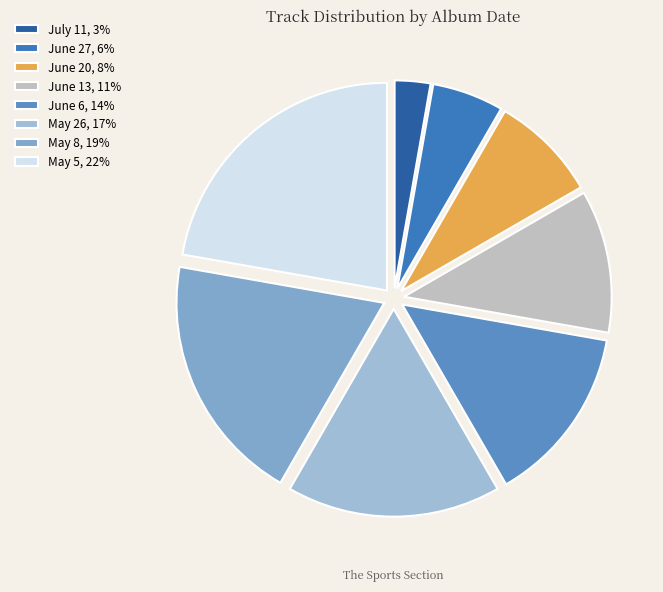

Combined, do May 8 and June 6 account for over 50%?

No